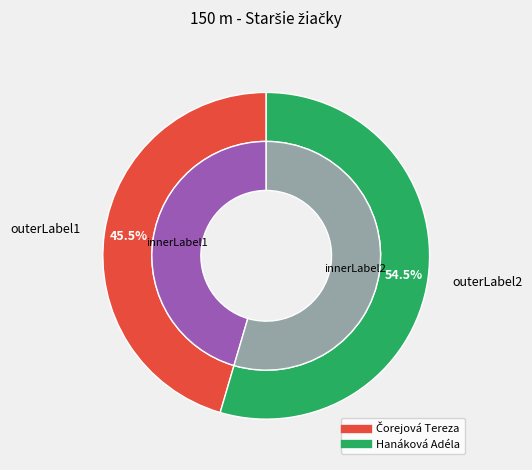

Which category has the biggest portion of the pie?

Hanáková Adéla